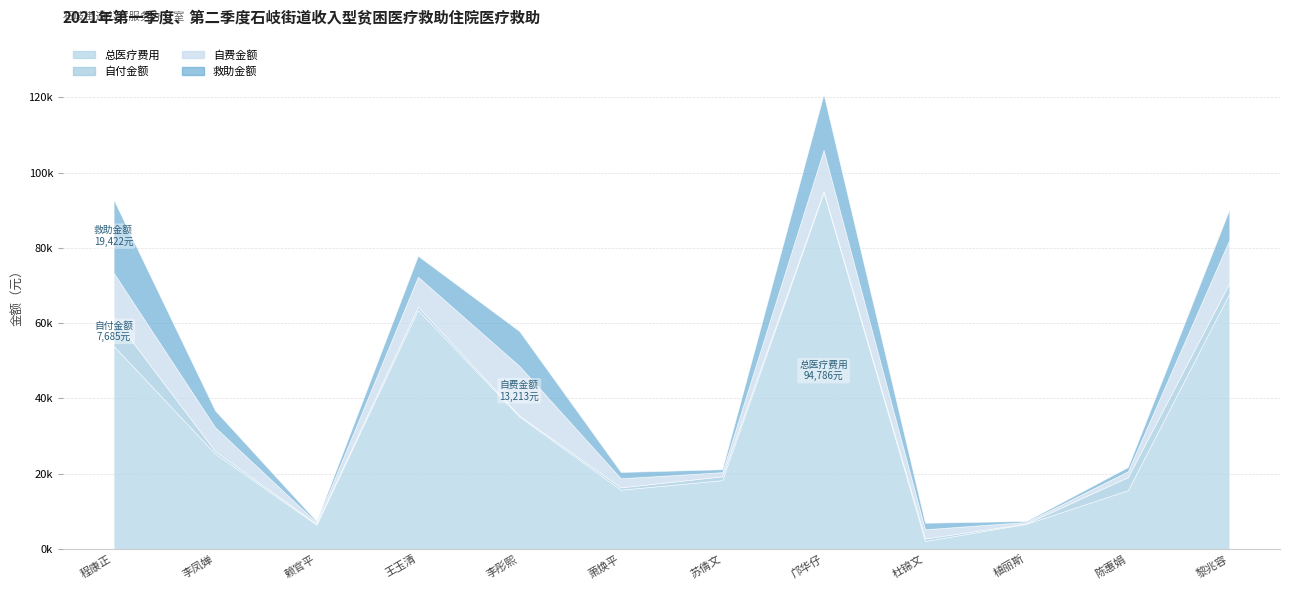

Where is the first local maximum for 自费金额?

李彤熙